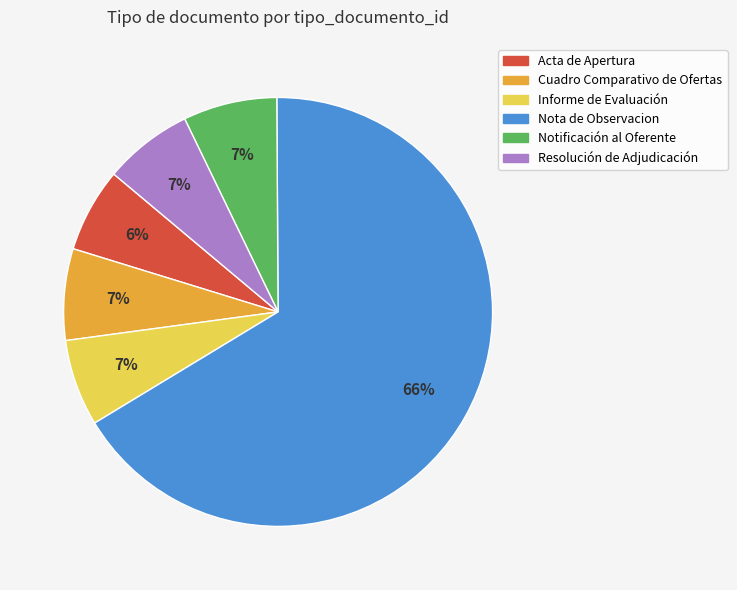

Which has a higher value, Cuadro Comparativo de Ofertas or Nota de Observacion?

Nota de Observacion